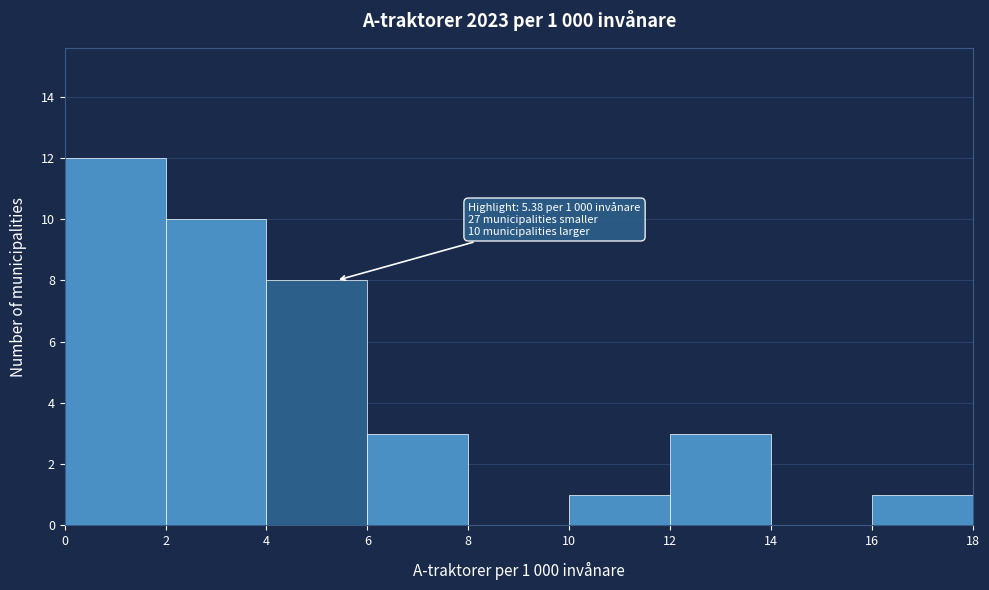

Which range on the x-axis has the tallest bar?

0 to 2